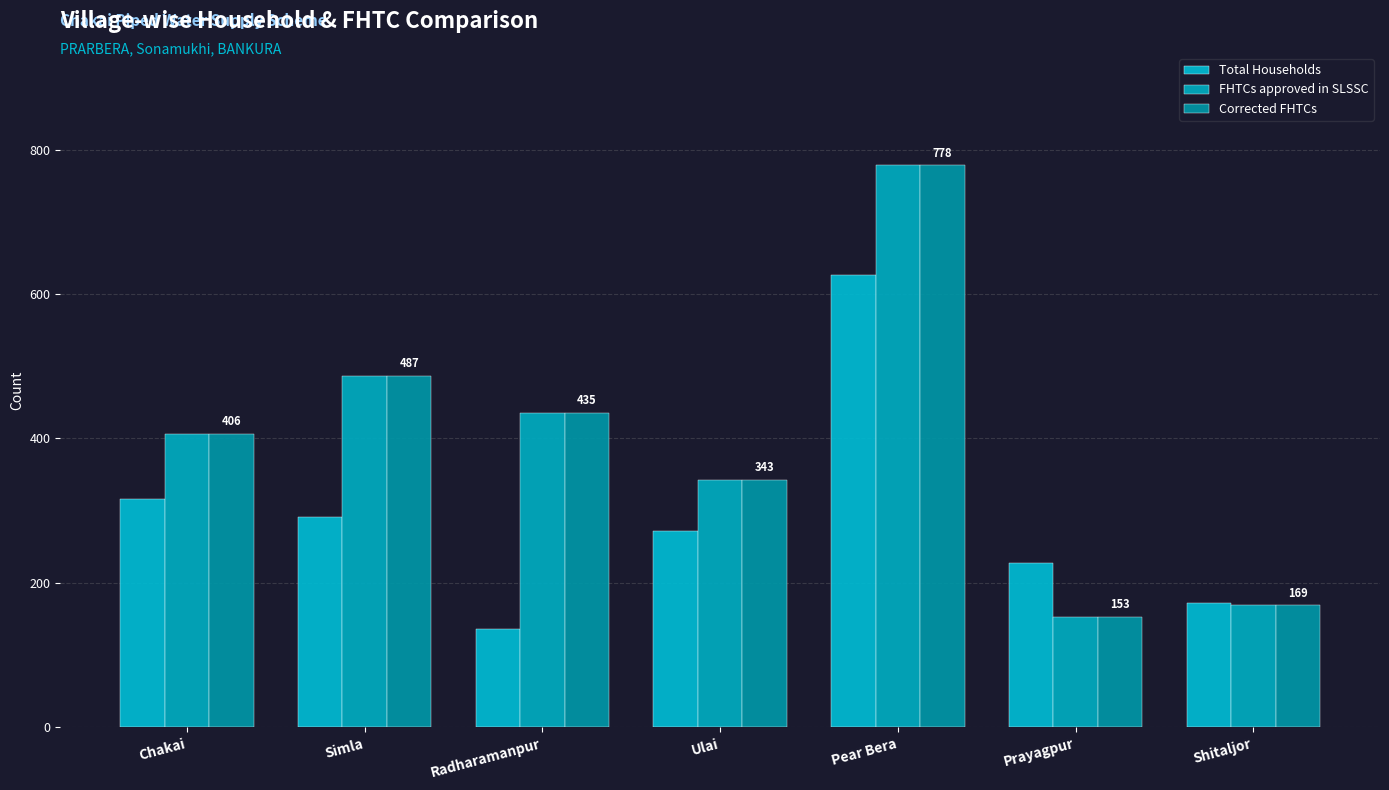

Is it true that Total Households equals 172 at Shitaljor?

True